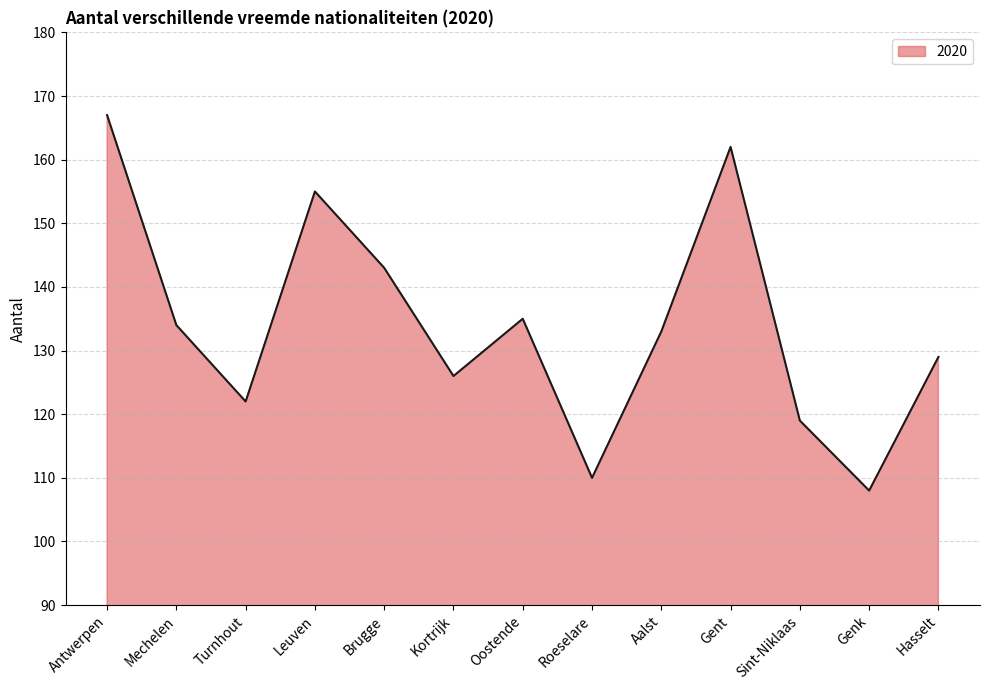

What position from the right is Roeselare?

6